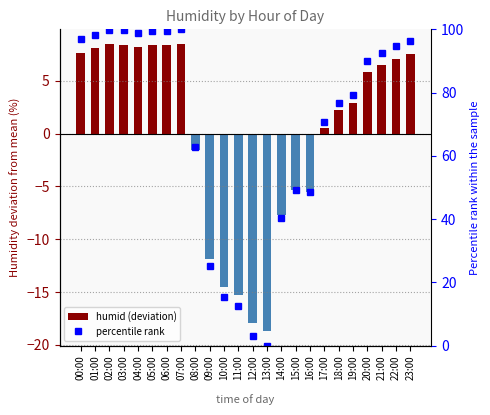

Reading left to right, extract all data points from this chart.

humid deviation: 00:00=7.7	01:00=8.1	02:00=8.5	03:00=8.4	04:00=8.2	05:00=8.4	06:00=8.4	07:00=8.5	08:00=-1.6	09:00=-11.8	10:00=-14.5	11:00=-15.3	12:00=-17.9	13:00=-18.7	14:00=-7.7	15:00=-5.3	16:00=-5.5	17:00=0.6	18:00=2.2	19:00=2.9	20:00=5.8	21:00=6.5	22:00=7.1	23:00=7.5
percentile rank: 00:00=96.9	01:00=98.3	02:00=99.8	03:00=99.6	04:00=98.7	05:00=99.4	06:00=99.4	07:00=100.0	08:00=62.9	09:00=25.2	10:00=15.3	11:00=12.5	12:00=2.9	13:00=0.0	14:00=40.4	15:00=49.1	16:00=48.5	17:00=70.8	18:00=76.8	19:00=79.2	20:00=90.1	21:00=92.5	22:00=94.7	23:00=96.3